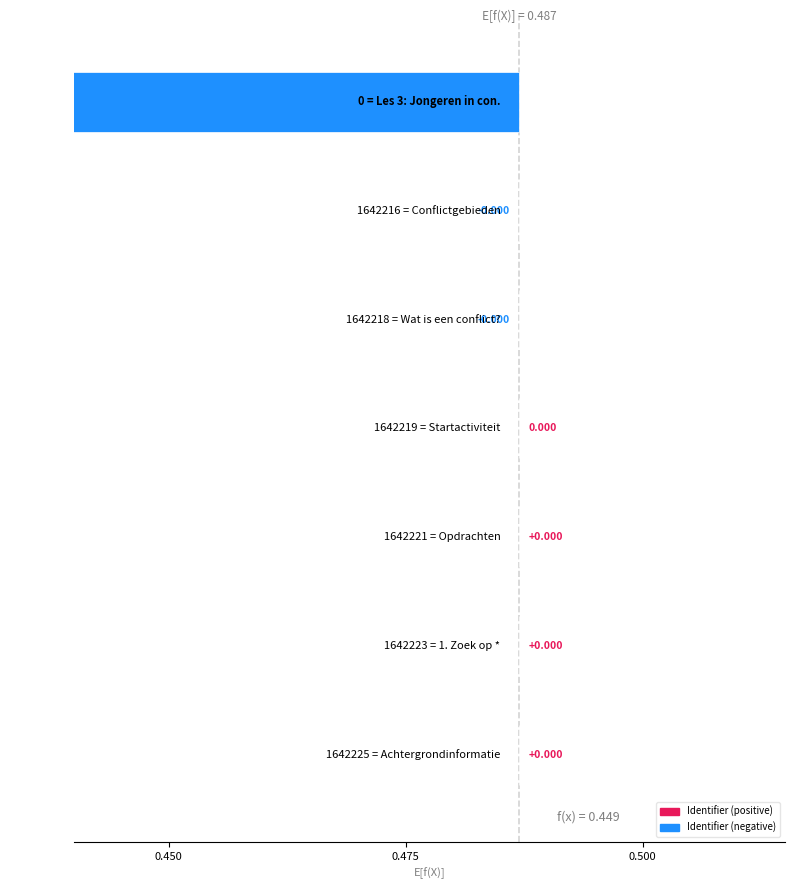

Rank the categories by value from highest to lowest.

Achtergrondinformatie, 1. Zoek op *, Opdrachten, Startactiviteit, Wat is een conflict?, Conflictgebieden, Les 3: Jongeren in conflictgebieden